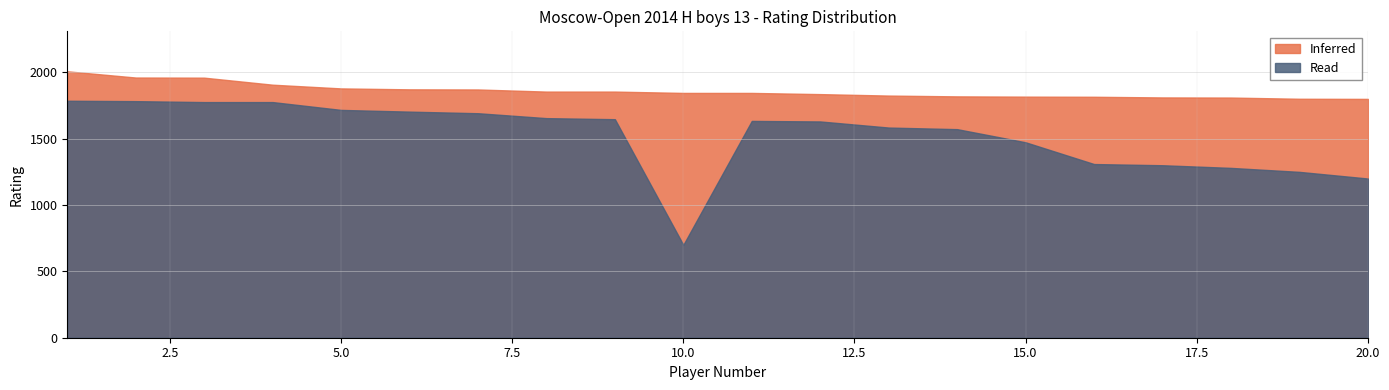

What are all the series names shown in the legend?

Inferred, Read